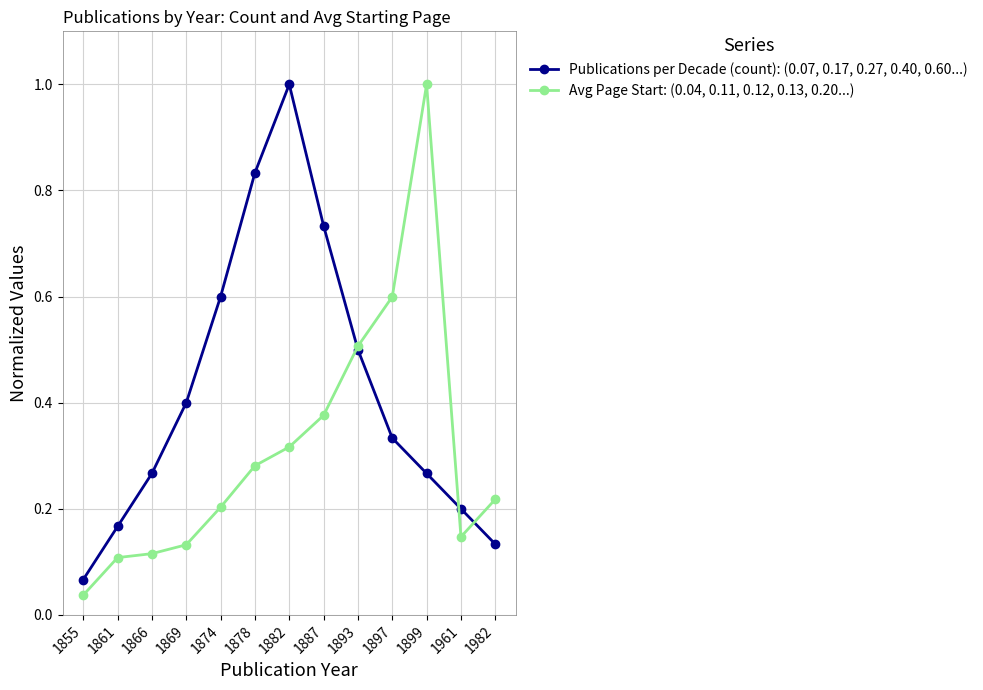

Which series has the largest total across all categories?

Publications per Decade (count): (0.07, 0.17, 0.27, 0.40, 0.60...)